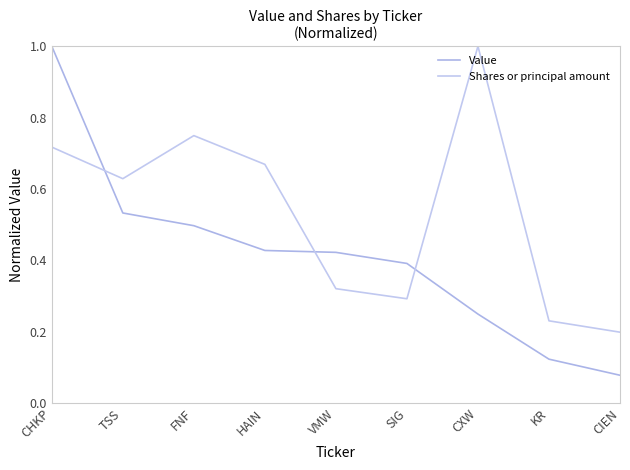

Reading left to right, what are all the values shown in this chart?

Value: 1.0	0.5	0.5	0.4	0.4	0.4	0.2	0.1	0.1
Shares or principal amount: 0.7	0.6	0.7	0.7	0.3	0.3	1.0	0.2	0.2